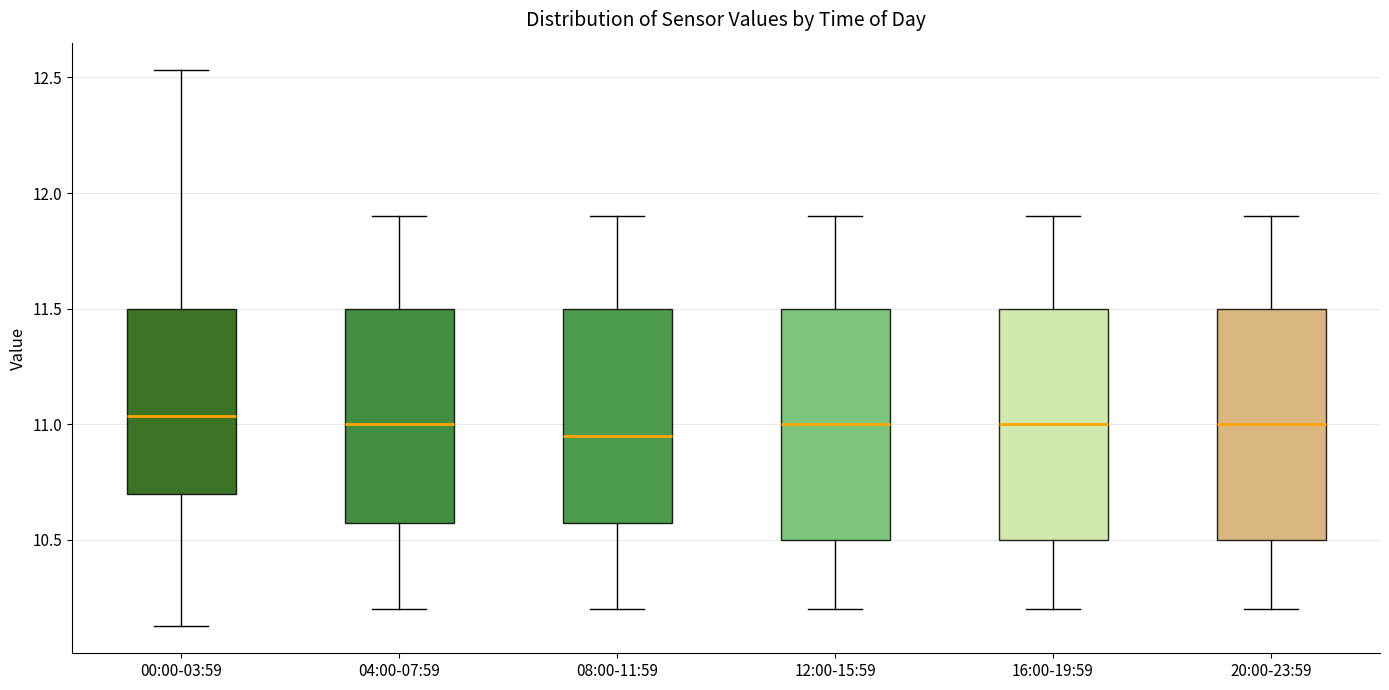

Reading left to right, read every box against the y-axis: the position of its median line, the range the box covers, and the ends of its whiskers. The values are not printed on the chart, so give them approximately, as read against the axis.

00:00-03:59: median 11.05, box 10.70 to 11.50, whiskers 10.15 to 12.55
04:00-07:59: median 11.00, box 10.60 to 11.50, whiskers 10.20 to 11.90
08:00-11:59: median 10.95, box 10.60 to 11.50, whiskers 10.20 to 11.90
12:00-15:59: median 11.00, box 10.50 to 11.50, whiskers 10.20 to 11.90
16:00-19:59: median 11.00, box 10.50 to 11.50, whiskers 10.20 to 11.90
20:00-23:59: median 11.00, box 10.50 to 11.50, whiskers 10.20 to 11.90